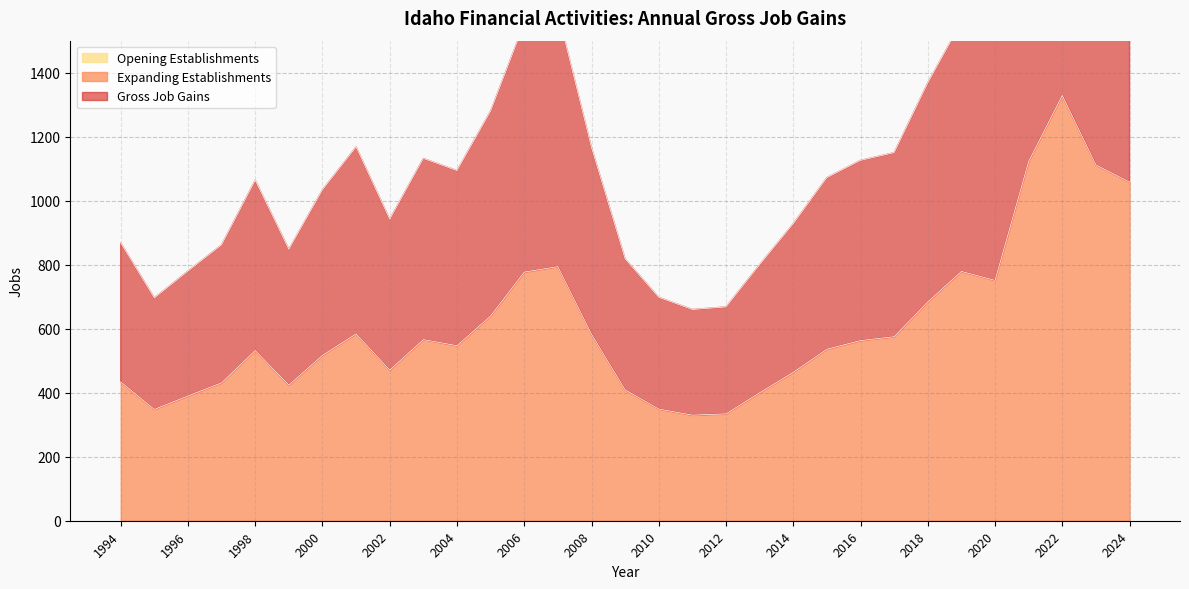

Where is the first local minimum for Expanding Establishments?

1995